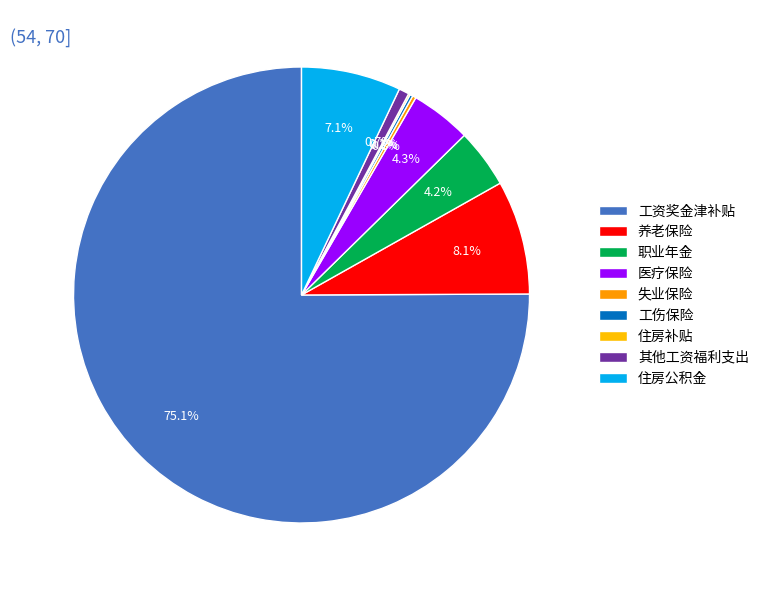

What is the change in value from 工伤保险 to 住房公积金?

+125.4